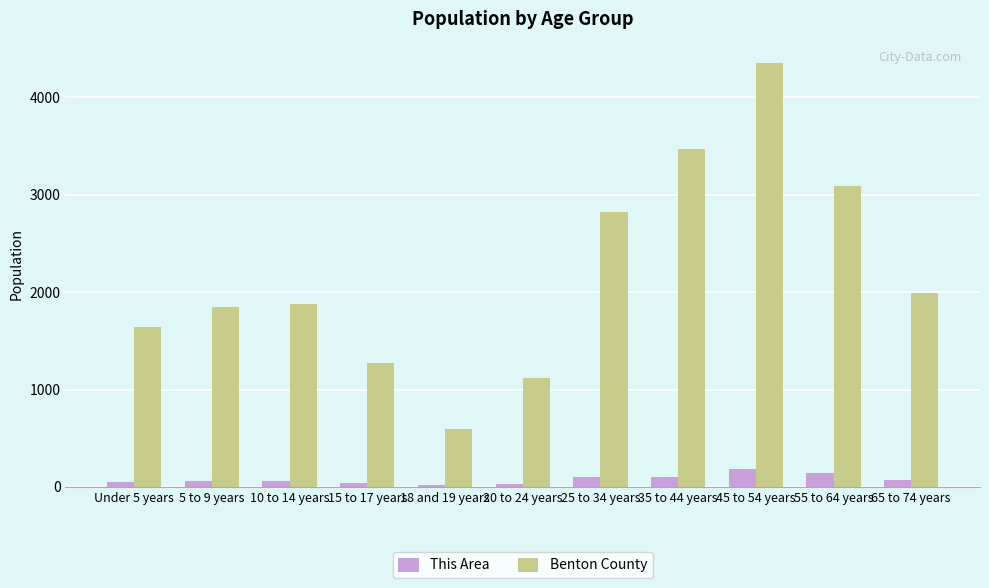

Count the number of categories in the chart.

11